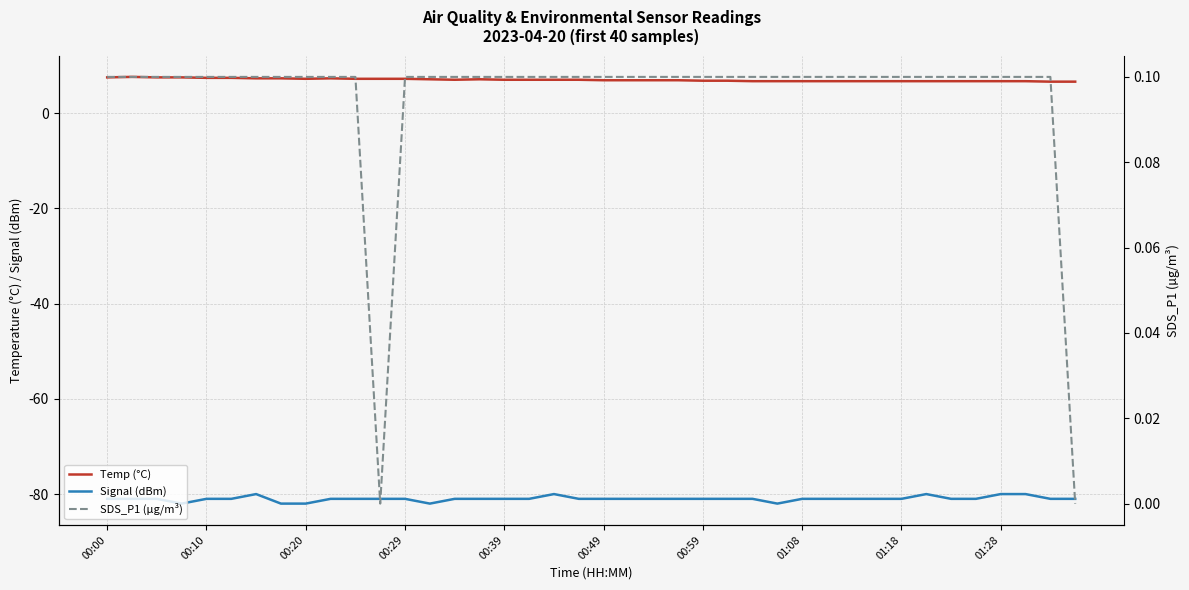

Count the number of data series in this chart.

3